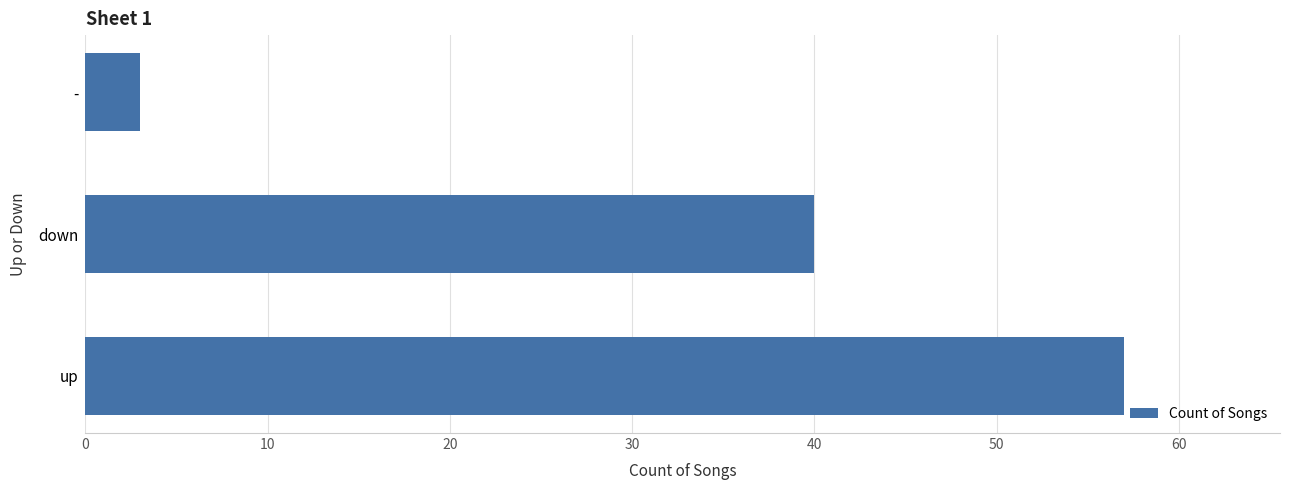

How many categories are shown in the chart?

3